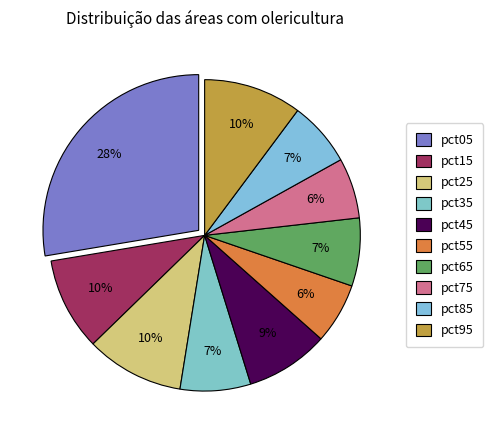

How many segments does this pie chart have?

10